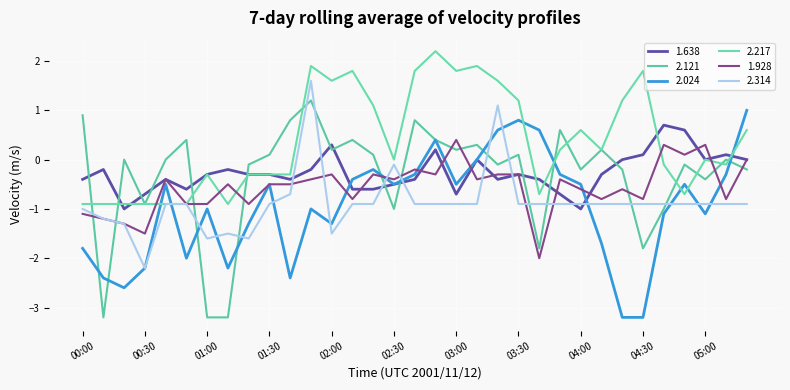

How many lines are shown in the chart?

6